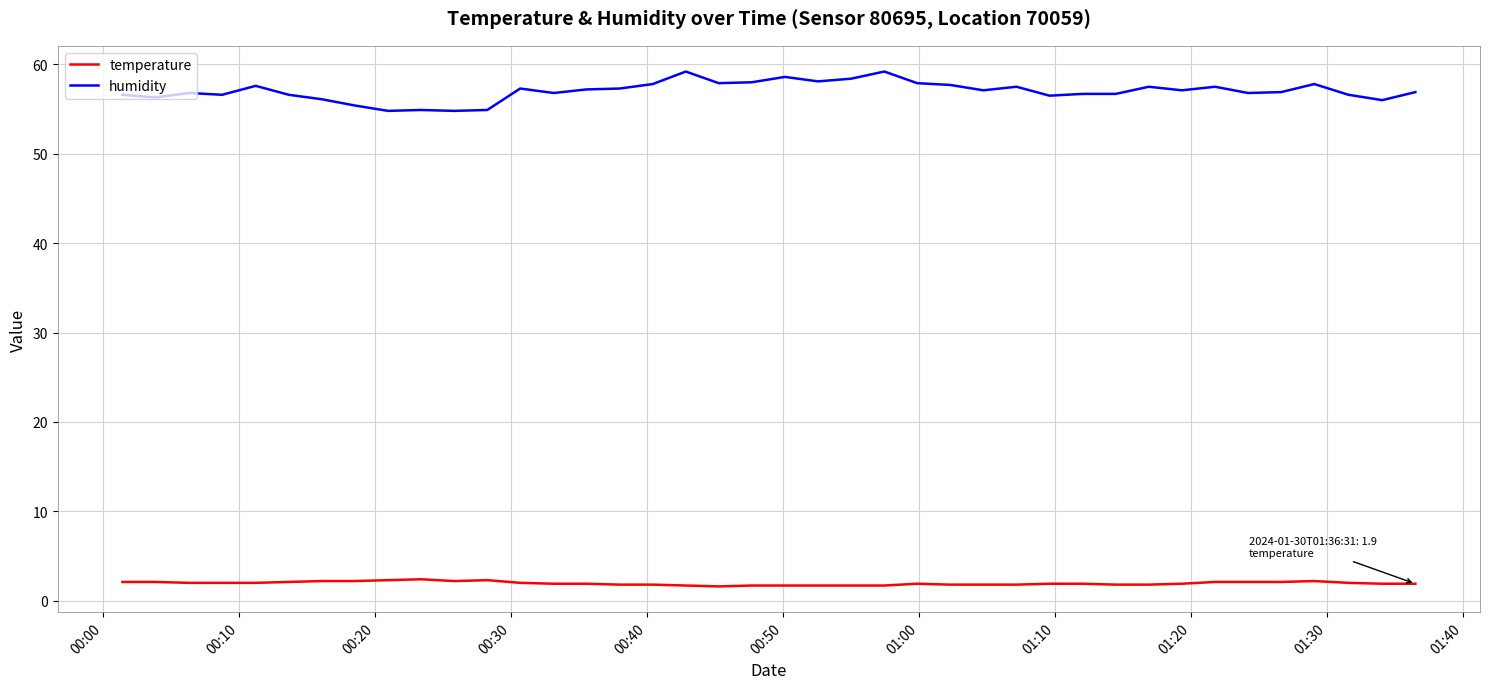

True or false: temperature and humidity intersect in this chart.

False